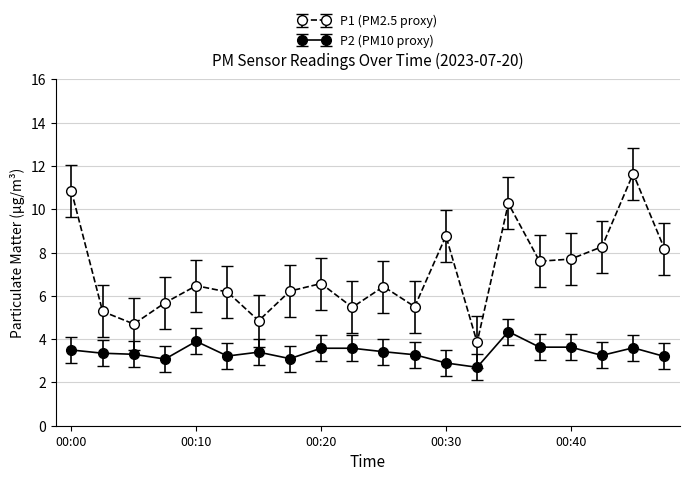

Rank the series by their average value, from highest to lowest.

P1 (PM2.5 proxy), P2 (PM10 proxy)